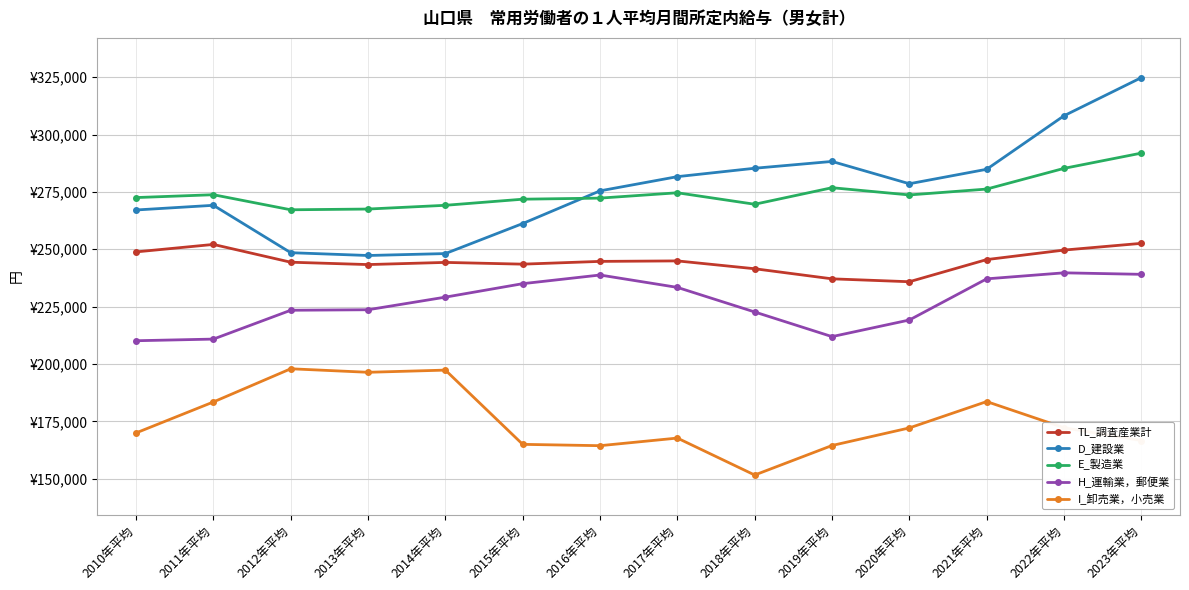

After their last crossing, which series has the higher values: D_建設業 or E_製造業?

D_建設業